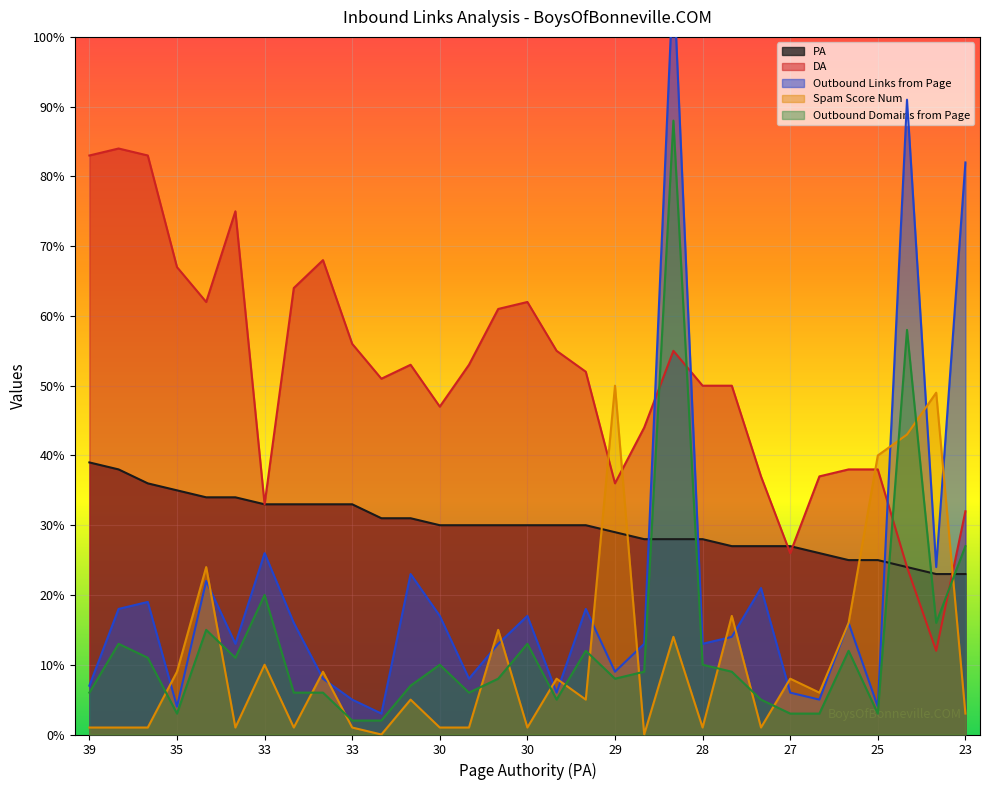

At which label does Outbound Domains from Page first exceed 9?

38